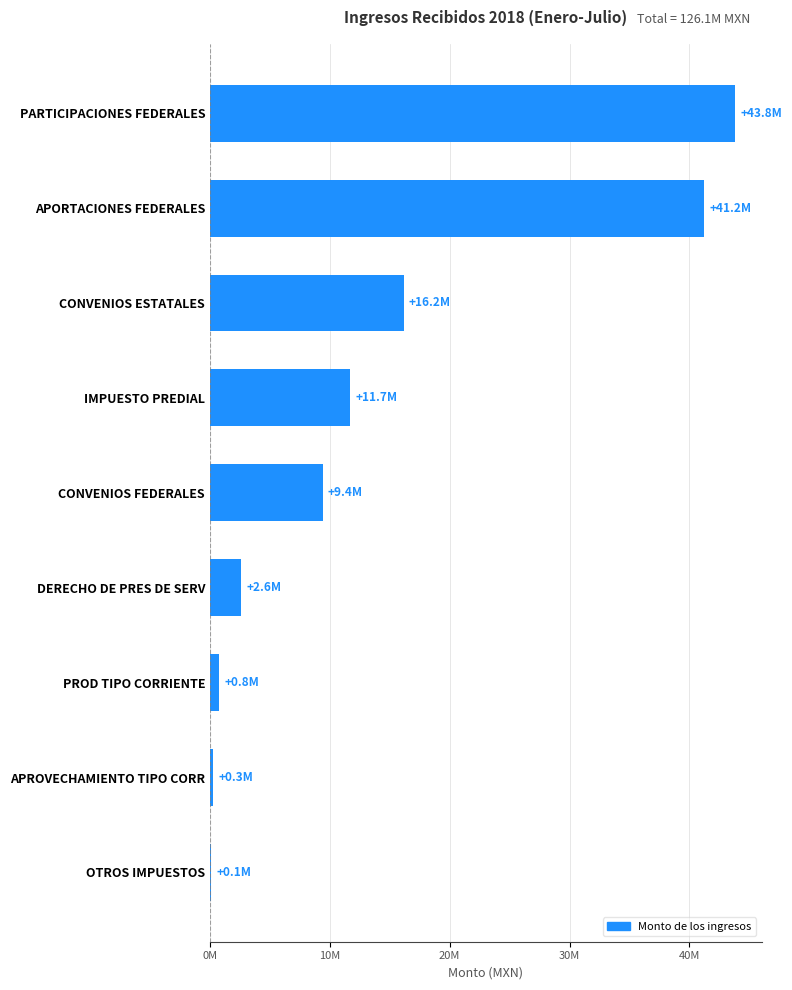

Where is the data nearest to the value 21973474?

CONVENIOS ESTATALES